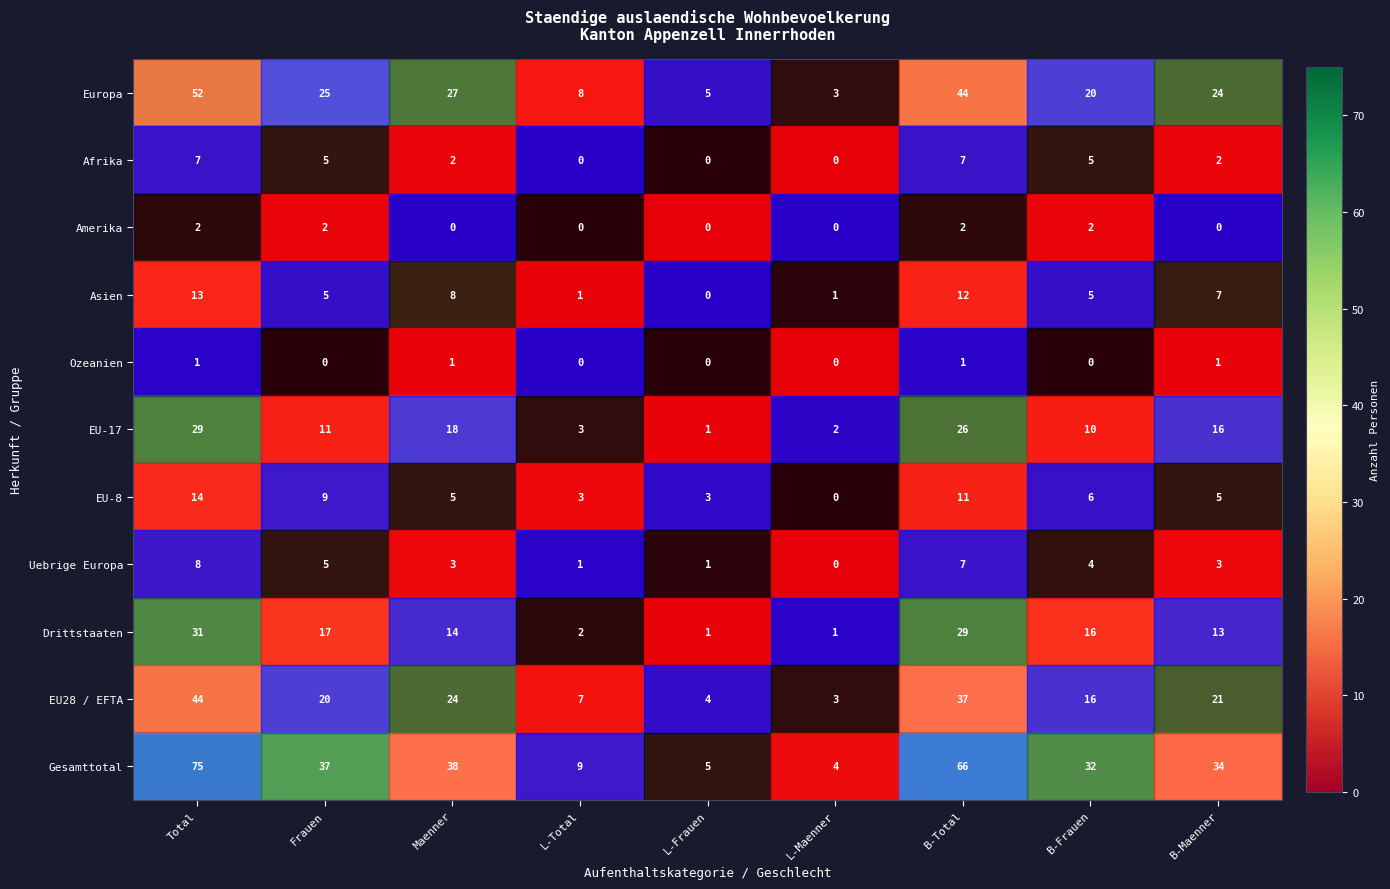

Which category has the highest value across all series?

Total